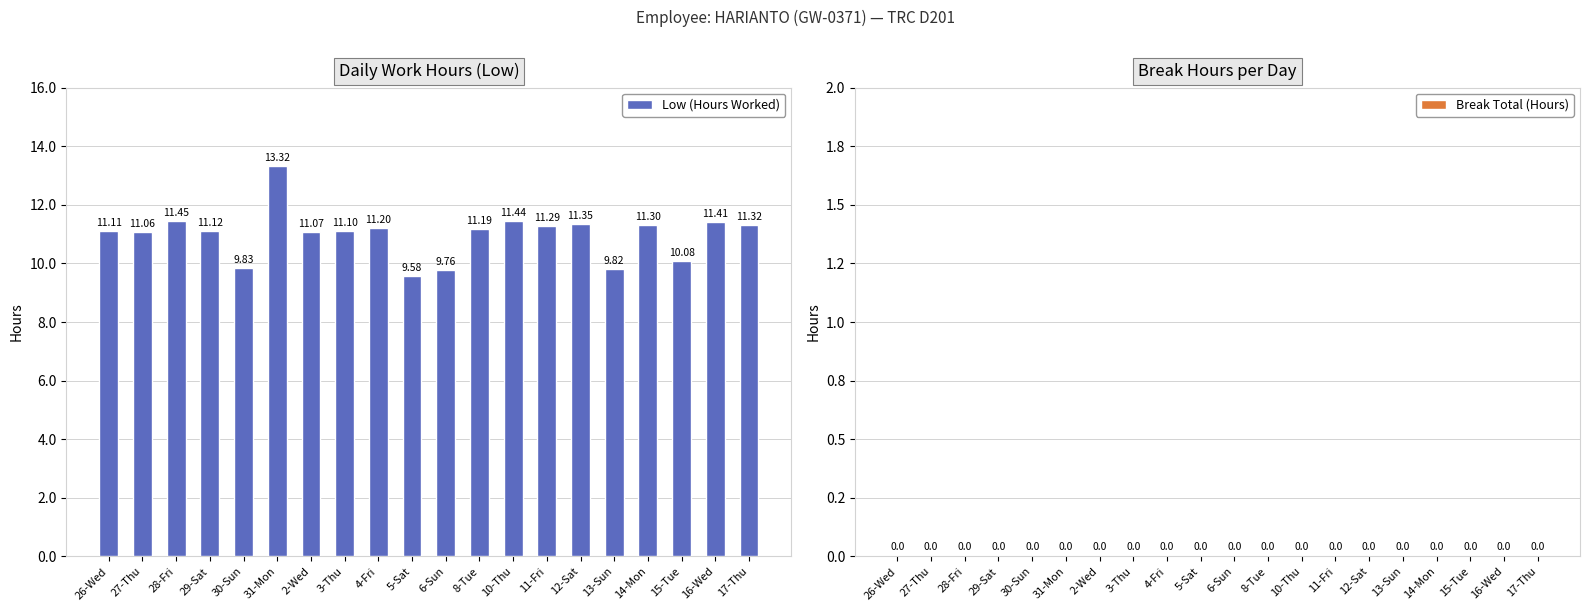

List the labels in order of value, largest first.

31-Mon, 28-Fri, 10-Thu, 16-Wed, 12-Sat, 17-Thu, 14-Mon, 11-Fri, 4-Fri, 8-Tue, 29-Sat, 26-Wed, 3-Thu, 2-Wed, 27-Thu, 15-Tue, 30-Sun, 13-Sun, 6-Sun, 5-Sat